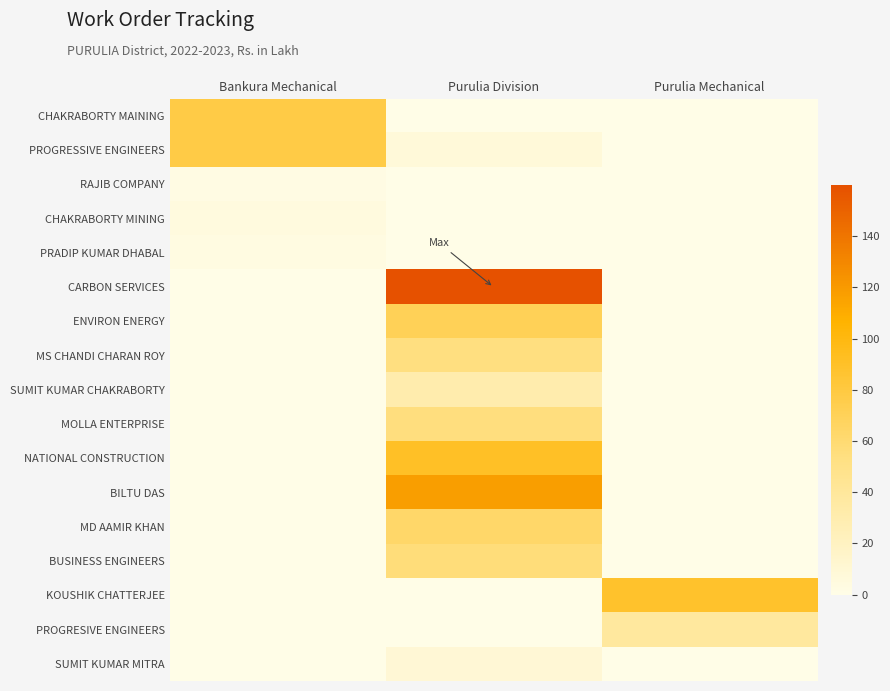

List the series in order of their peak value, lowest first.

RAJIB COMPANY, PRADIP KUMAR DHABAL, CHAKRABORTY MINING, SUMIT KUMAR MITRA, SUMIT KUMAR CHAKRABORTY, PROGRESIVE ENGINEERS, MS CHANDI CHARAN ROY, MOLLA ENTERPRISE, BUSINESS ENGINEERS, MD AAMIR KHAN, ENVIRON ENERGY, CHAKRABORTY MAINING, PROGRESSIVE ENGINEERS, KOUSHIK CHATTERJEE, NATIONAL CONSTRUCTION, BILTU DAS, CARBON SERVICES